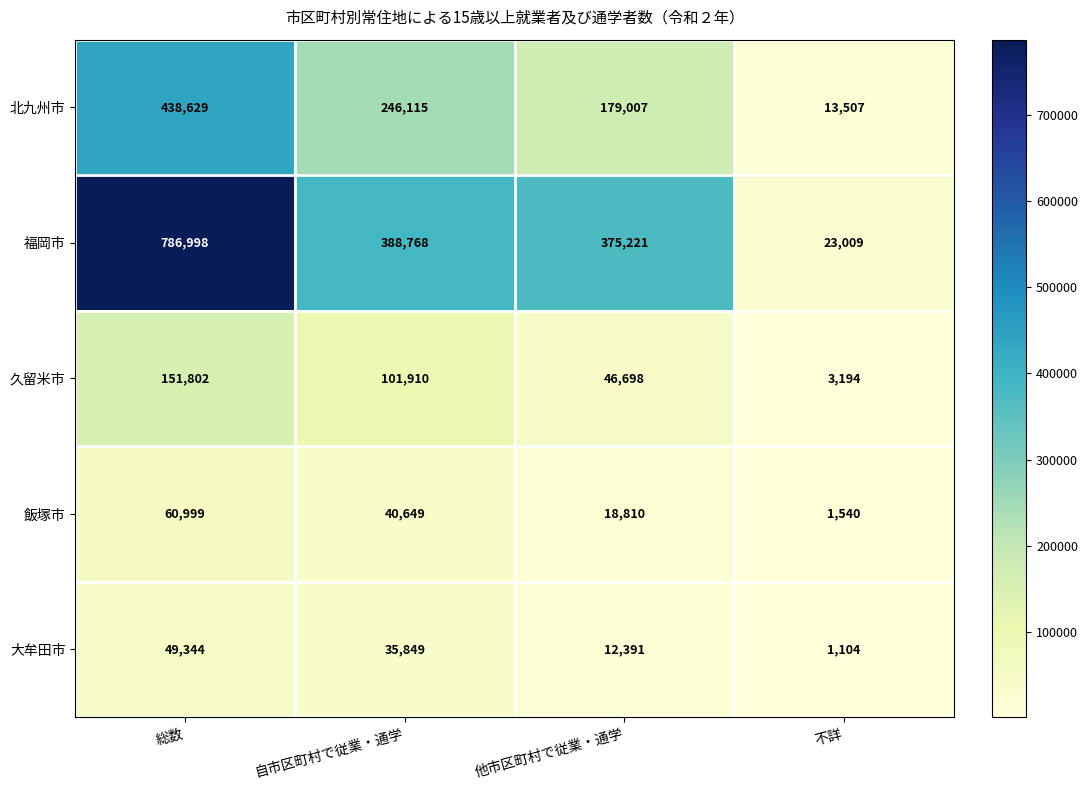

The value of 飯塚市 at 他市区町村で従業・通学 is 8585. True or false?

False